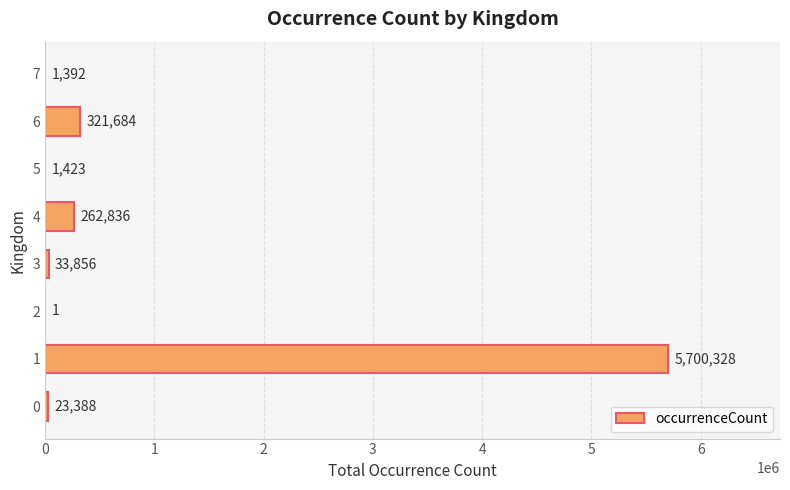

At which category does the chart reach its peak across all series?

1